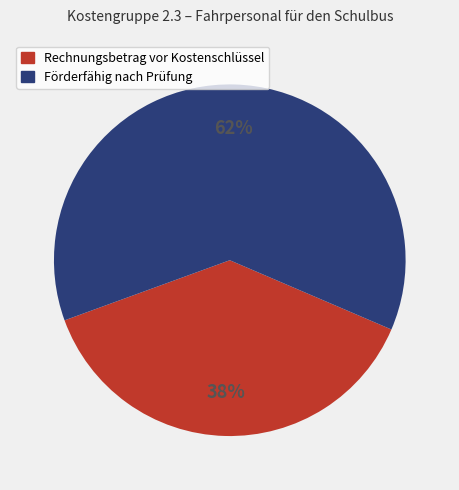

True or false: Förderfähig nach Prüfung accounts for 75% of the total.

False